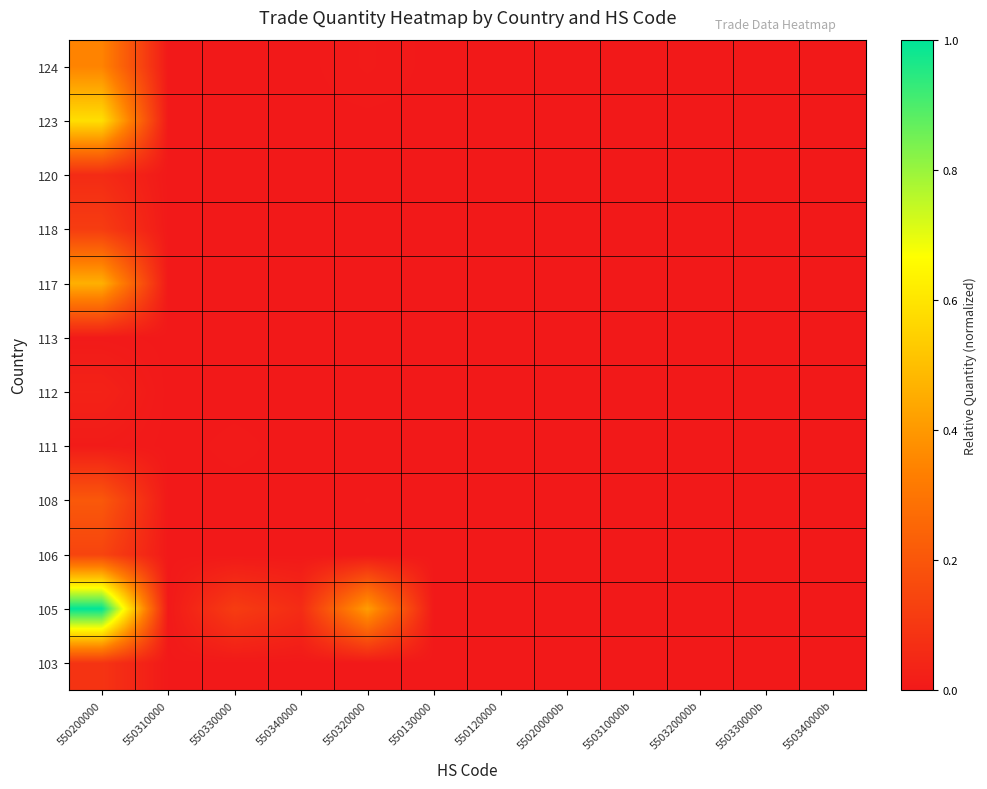

Reading left to right, transcribe all the data shown in this chart.

103: 550200000=0.1	550310000=0.0	550330000=0.0	550340000=0.0	550320000=0.0	550130000=0.0	550120000=0.0	550200000b=0.0	550310000b=0.0	550320000b=0.0	550330000b=0.0	550340000b=0.0
105: 550200000=1.0	550310000=0.0	550330000=0.1	550340000=0.1	550320000=0.4	550130000=0.0	550120000=0.0	550200000b=0.0	550310000b=0.0	550320000b=0.0	550330000b=0.0	550340000b=0.0
106: 550200000=0.1	550310000=0.0	550330000=0.0	550340000=0.0	550320000=0.0	550130000=0.0	550120000=0.0	550200000b=0.0	550310000b=0.0	550320000b=0.0	550330000b=0.0	550340000b=0.0
108: 550200000=0.2	550310000=0.0	550330000=0.0	550340000=0.0	550320000=0.0	550130000=0.0	550120000=0.0	550200000b=0.0	550310000b=0.0	550320000b=0.0	550330000b=0.0	550340000b=0.0
111: 550200000=0.0	550310000=0.0	550330000=0.0	550340000=0.0	550320000=0.0	550130000=0.0	550120000=0.0	550200000b=0.0	550310000b=0.0	550320000b=0.0	550330000b=0.0	550340000b=0.0
112: 550200000=0.0	550310000=0.0	550330000=0.0	550340000=0.0	550320000=0.0	550130000=0.0	550120000=0.0	550200000b=0.0	550310000b=0.0	550320000b=0.0	550330000b=0.0	550340000b=0.0
113: 550200000=0.0	550310000=0.0	550330000=0.0	550340000=0.0	550320000=0.0	550130000=0.0	550120000=0.0	550200000b=0.0	550310000b=0.0	550320000b=0.0	550330000b=0.0	550340000b=0.0
117: 550200000=0.5	550310000=0.0	550330000=0.0	550340000=0.0	550320000=0.0	550130000=0.0	550120000=0.0	550200000b=0.0	550310000b=0.0	550320000b=0.0	550330000b=0.0	550340000b=0.0
118: 550200000=0.1	550310000=0.0	550330000=0.0	550340000=0.0	550320000=0.0	550130000=0.0	550120000=0.0	550200000b=0.0	550310000b=0.0	550320000b=0.0	550330000b=0.0	550340000b=0.0
120: 550200000=0.1	550310000=0.0	550330000=0.0	550340000=0.0	550320000=0.0	550130000=0.0	550120000=0.0	550200000b=0.0	550310000b=0.0	550320000b=0.0	550330000b=0.0	550340000b=0.0
123: 550200000=0.6	550310000=0.0	550330000=0.0	550340000=0.0	550320000=0.0	550130000=0.0	550120000=0.0	550200000b=0.0	550310000b=0.0	550320000b=0.0	550330000b=0.0	550340000b=0.0
124: 550200000=0.3	550310000=0.0	550330000=0.0	550340000=0.0	550320000=0.0	550130000=0.0	550120000=0.0	550200000b=0.0	550310000b=0.0	550320000b=0.0	550330000b=0.0	550340000b=0.0